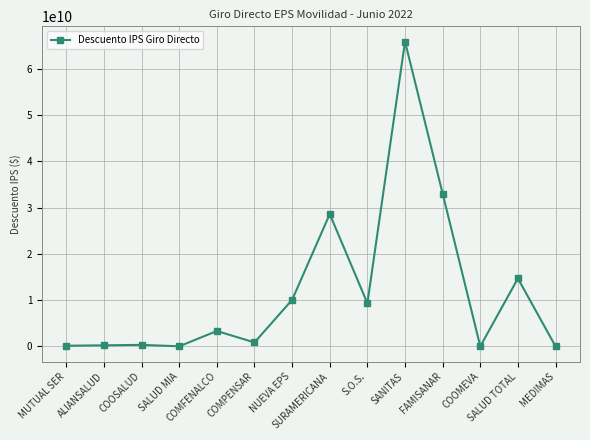

What is the maximum value shown in the chart?

65925749055